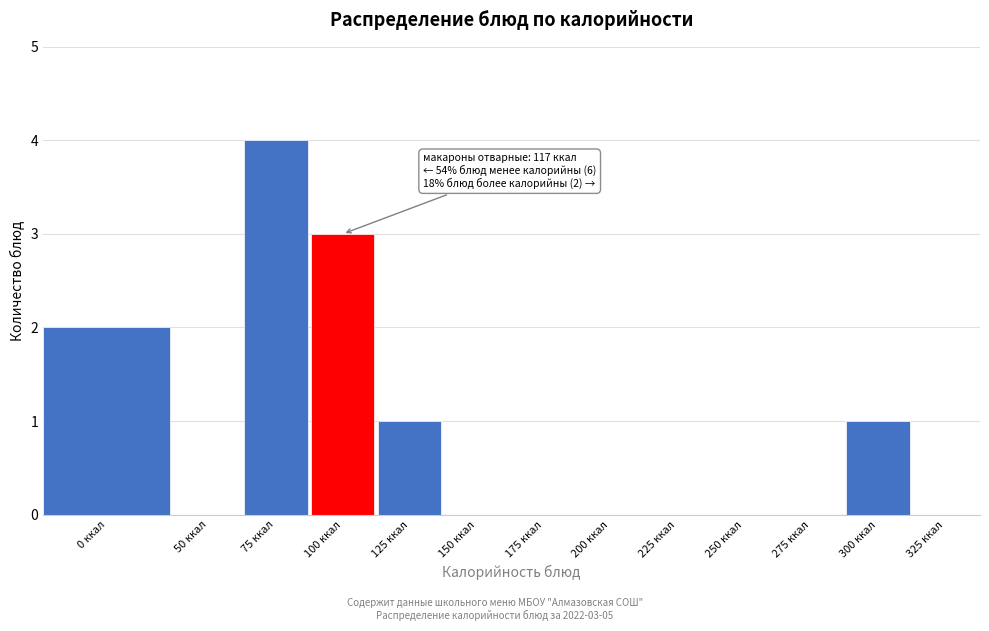

Reading left to right, extract all data points from this chart.

0 ккал=2	50 ккал=0	75 ккал=4	100 ккал=3	125 ккал=1	150 ккал=0	175 ккал=0	200 ккал=0	225 ккал=0	250 ккал=0	275 ккал=0	300 ккал=1	325 ккал=0